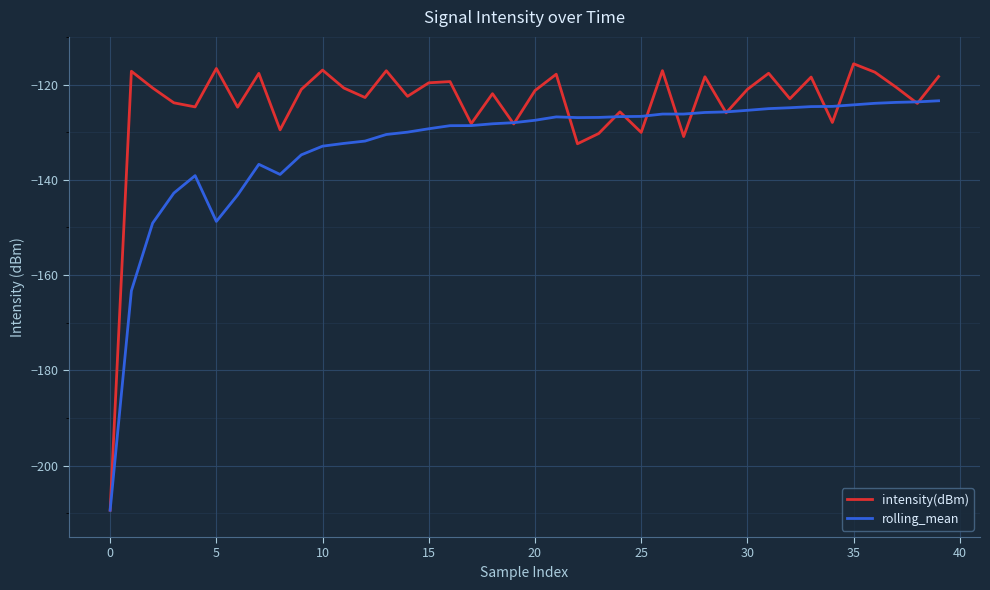

Is this an area chart (filled region under the line)?

No